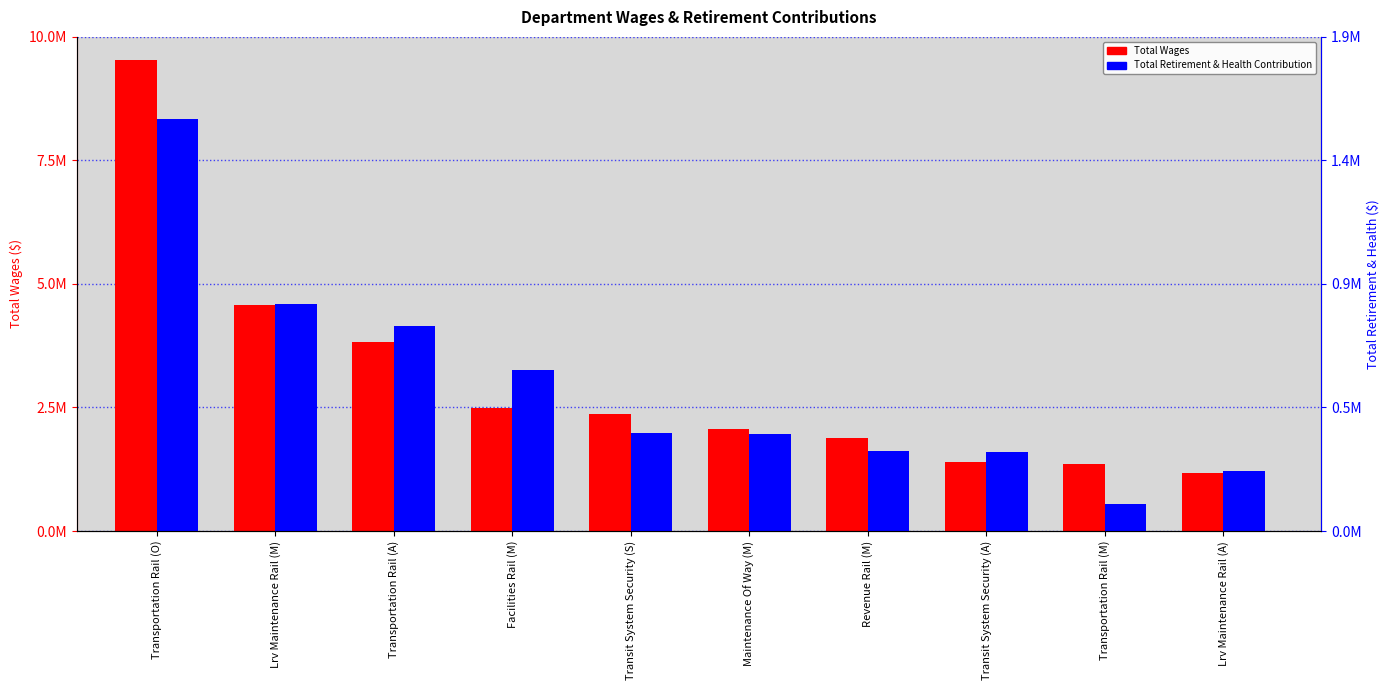

Count the number of categories in the chart.

10